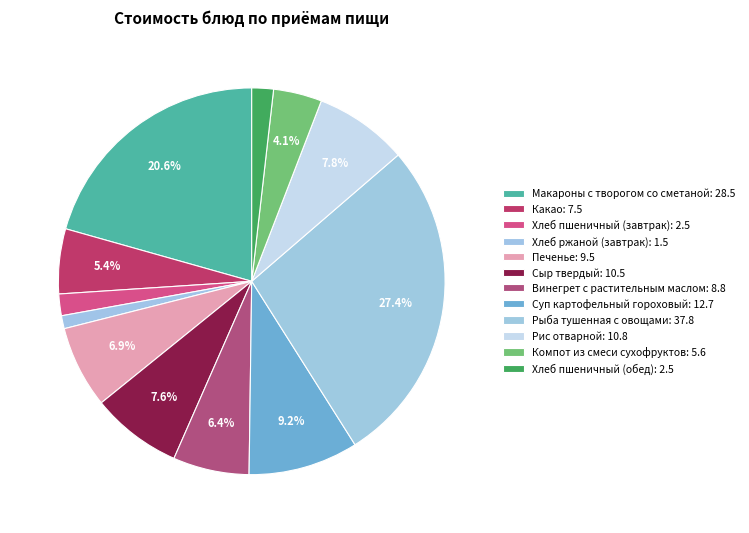

To the nearest percent, what is the difference between the Печенье and Рис отварной slice percentages?

1%